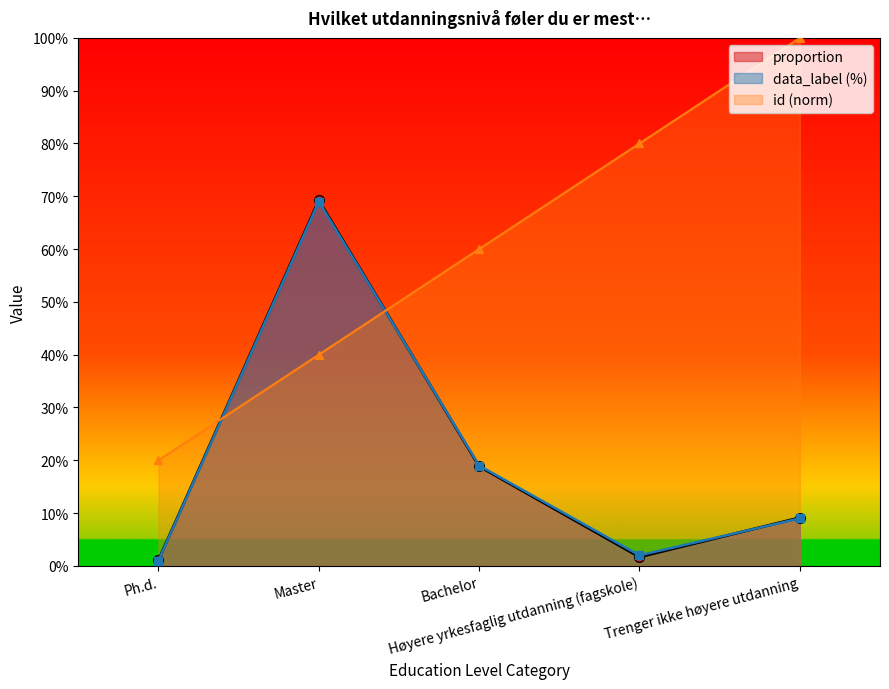

True or false: data_label has more than 1 points higher than both neighbors.

False